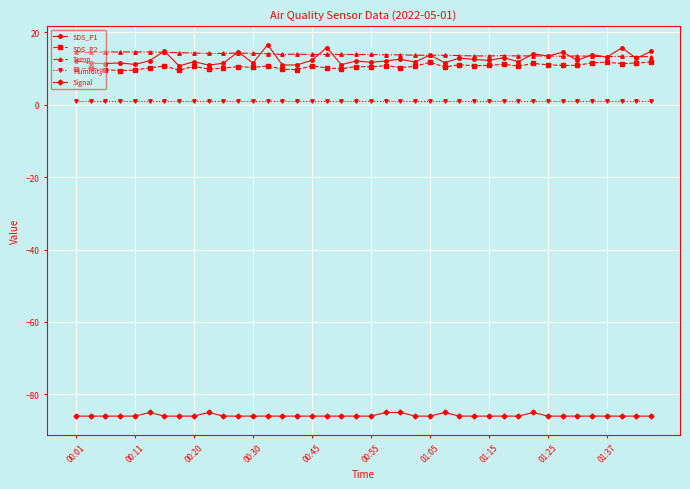

What is the lowest value of the SDS_P1 series?

10.7